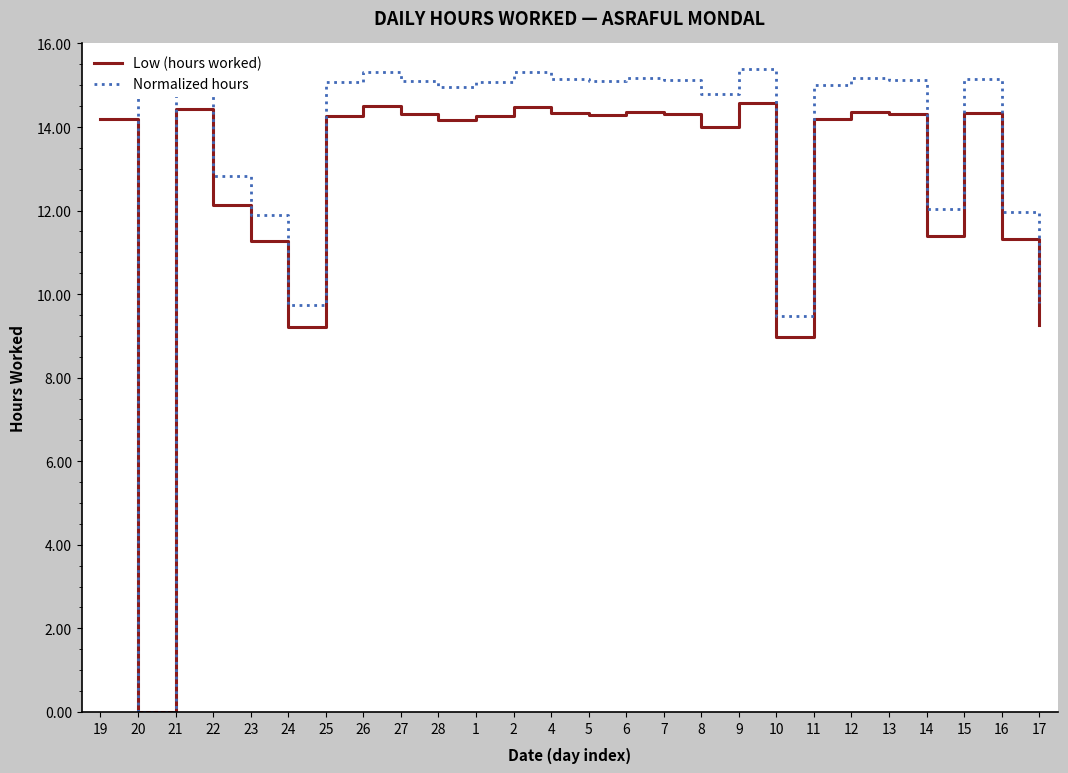

Does the chart have visible grid lines?

No